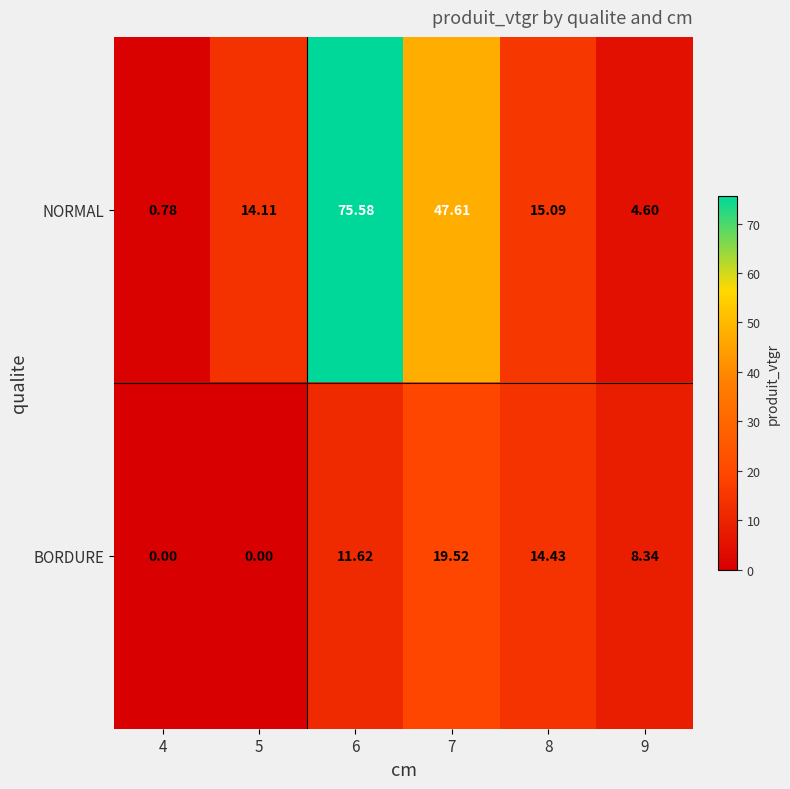

Rank the series by their maximum value, from highest to lowest.

NORMAL, BORDURE